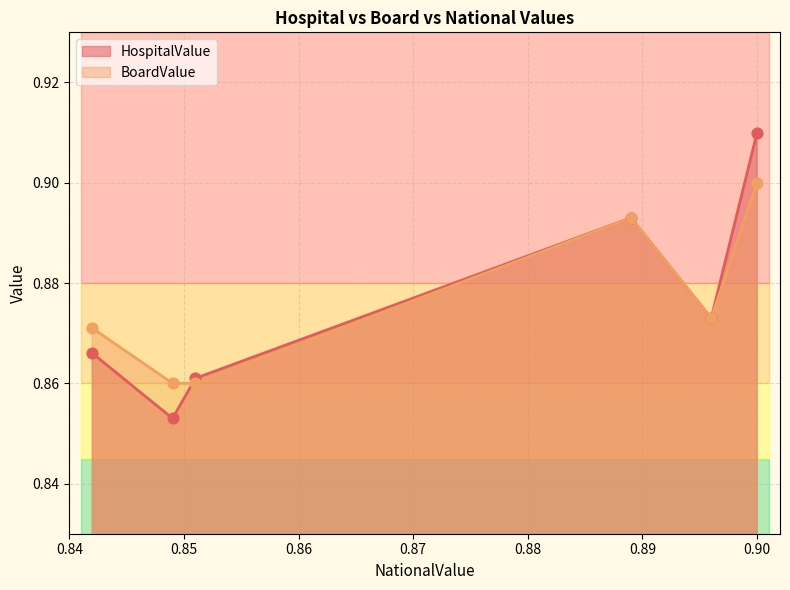

Which series contains the highest Y value?

HospitalValue